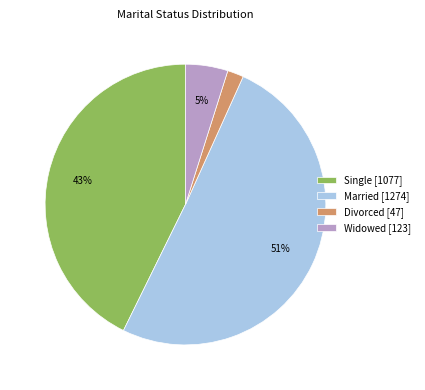

Between Single and Divorced, which is larger?

Single